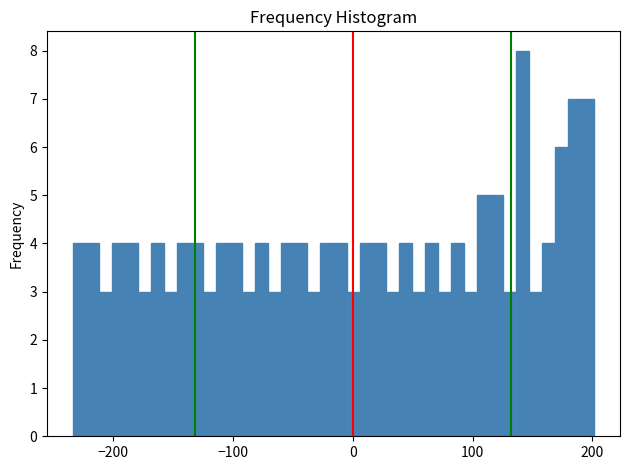

Read against the x-axis, roughly where is the centre of the tallest bar?

140